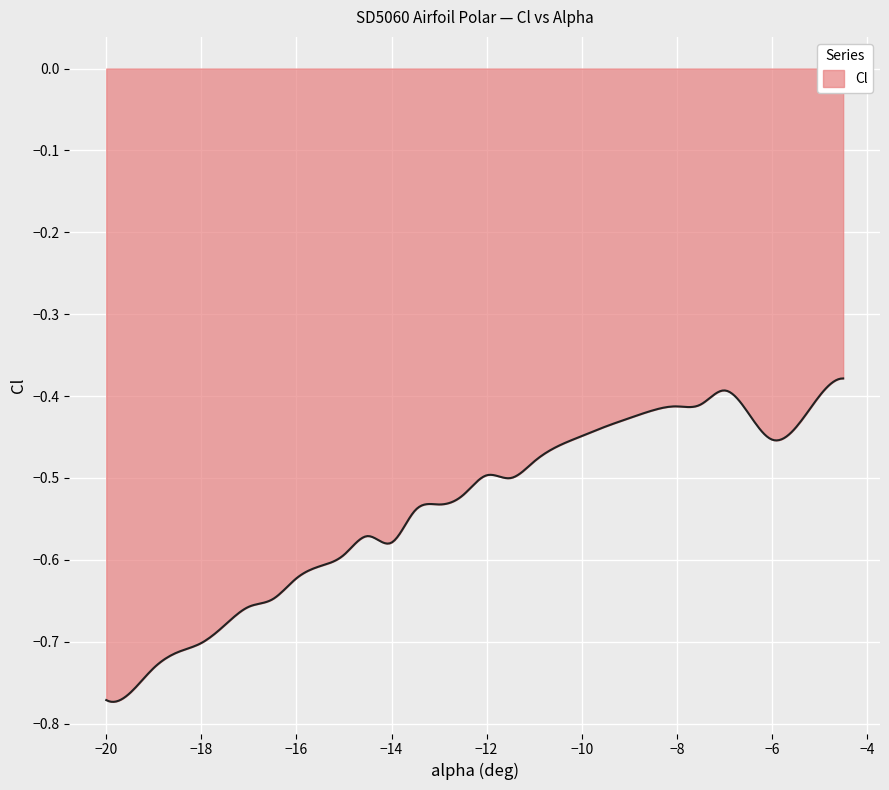

Reading right to left, transcribe all the data shown in this chart.

29=-0.4	28=-0.4	27=-0.5	26=-0.4	25=-0.4	24=-0.4	23=-0.4	22=-0.4	21=-0.4	20=-0.4	19=-0.5	18=-0.5	17=-0.5	16=-0.5	15=-0.5	14=-0.5	13=-0.5	12=-0.6	11=-0.6	10=-0.6	9=-0.6	8=-0.6	7=-0.6	6=-0.7	5=-0.7	4=-0.7	3=-0.7	2=-0.7	1=-0.8	0=-0.8